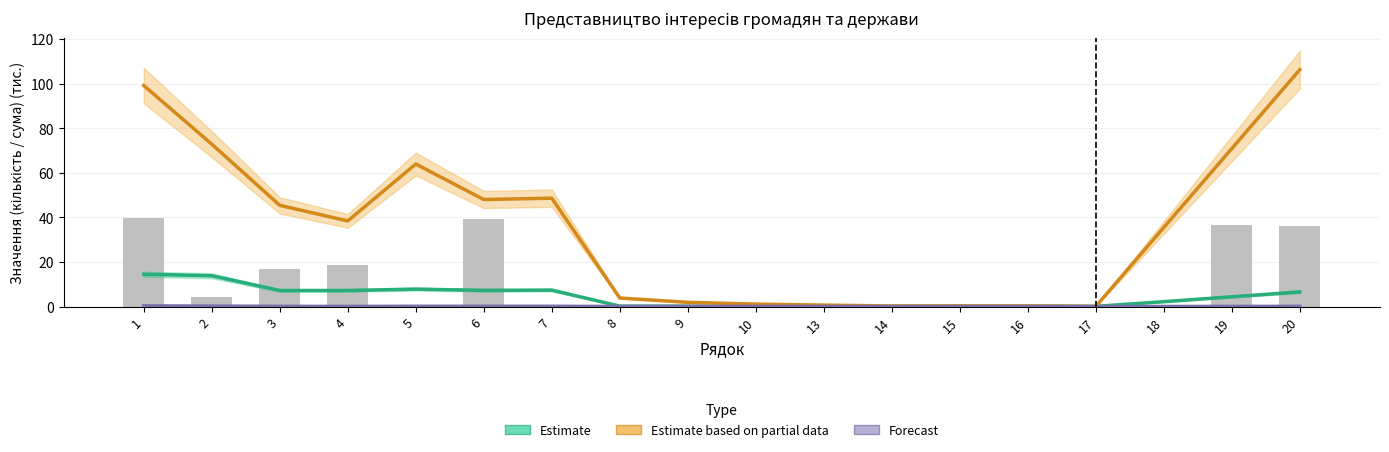

What is the total value across all series at 14?

0.3